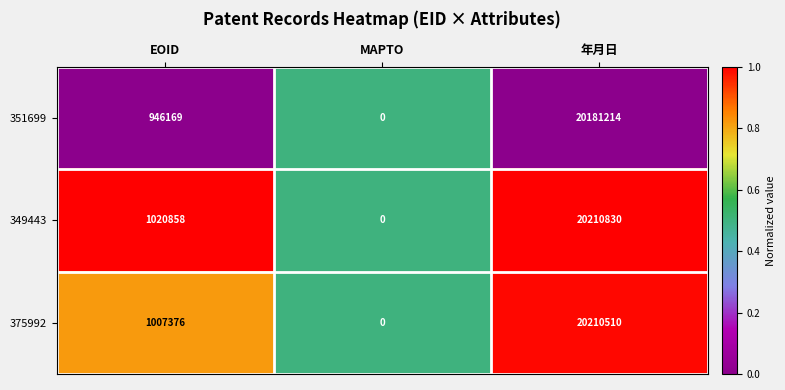

How many values in 349443 are above zero?

2